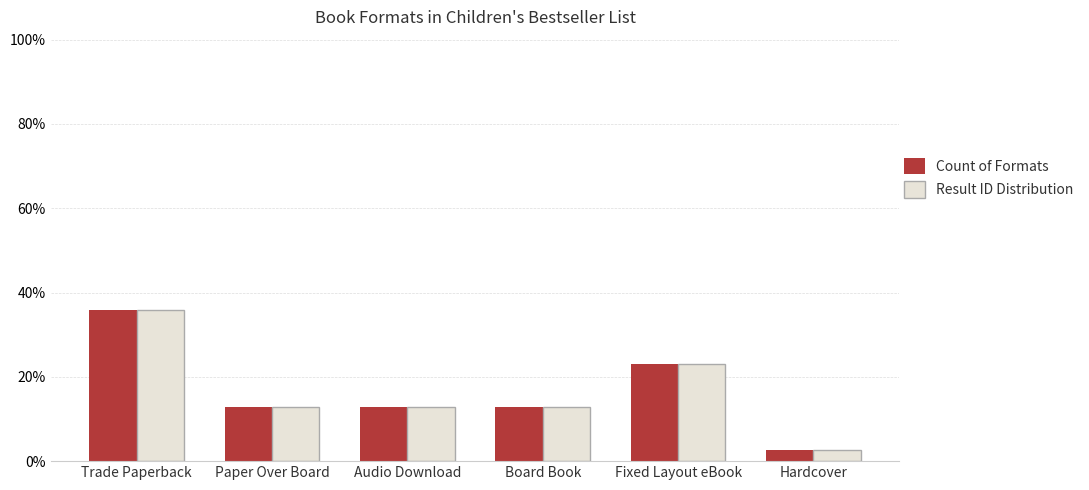

At which category is the sum across all series the highest?

Trade Paperback